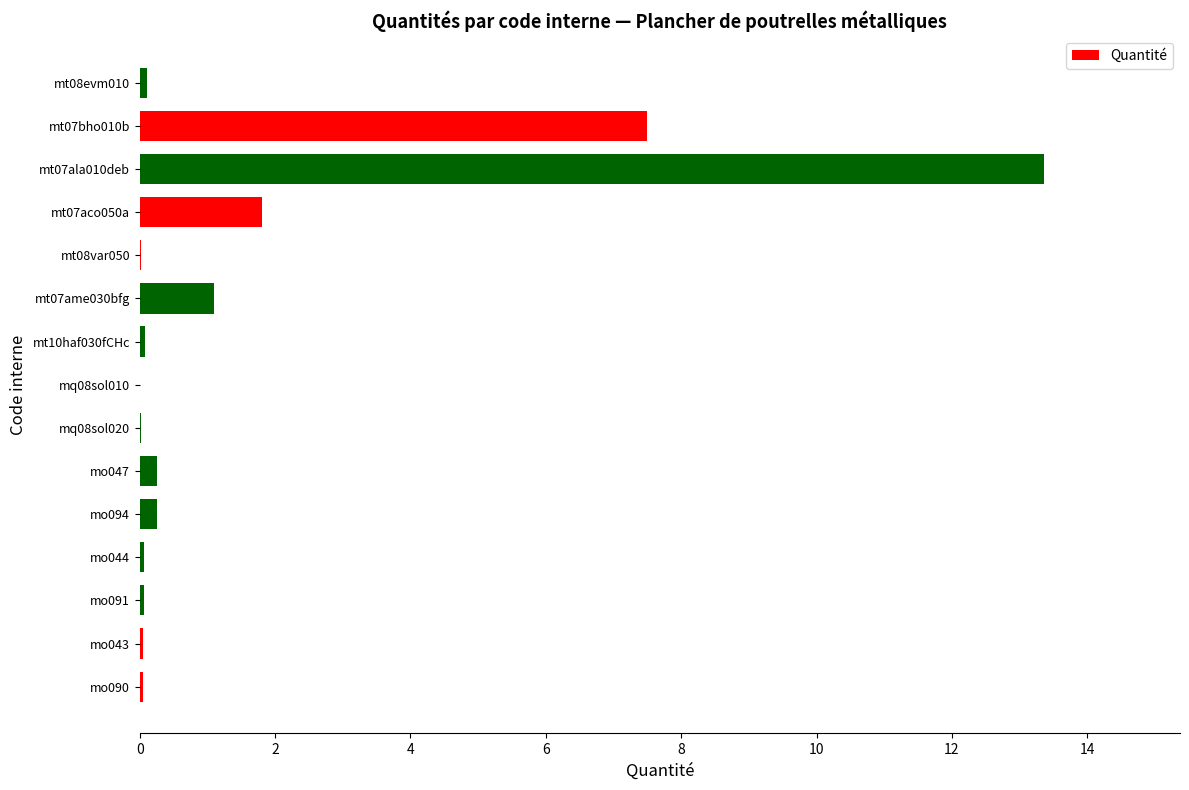

The value at mo043 is 0.0. True or false?

True